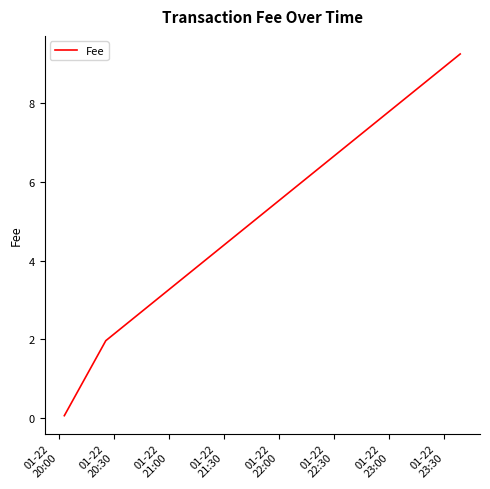

What is the smallest value displayed?

0.1